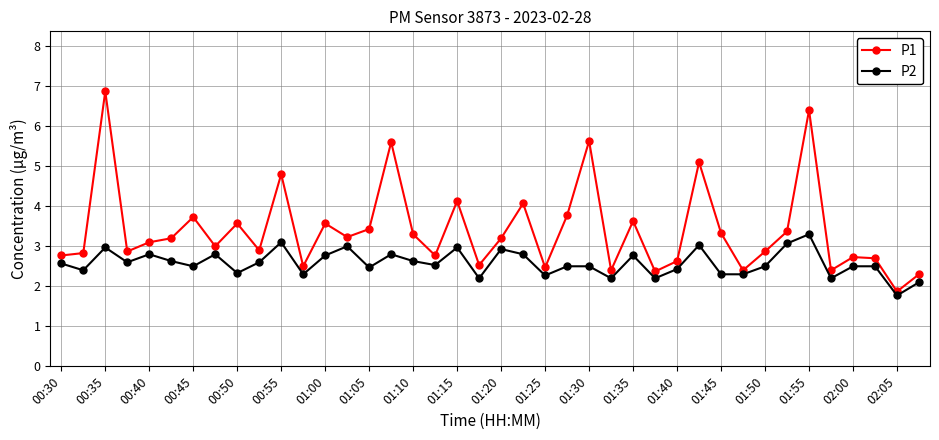

What is the maximum value for P1?

6.9